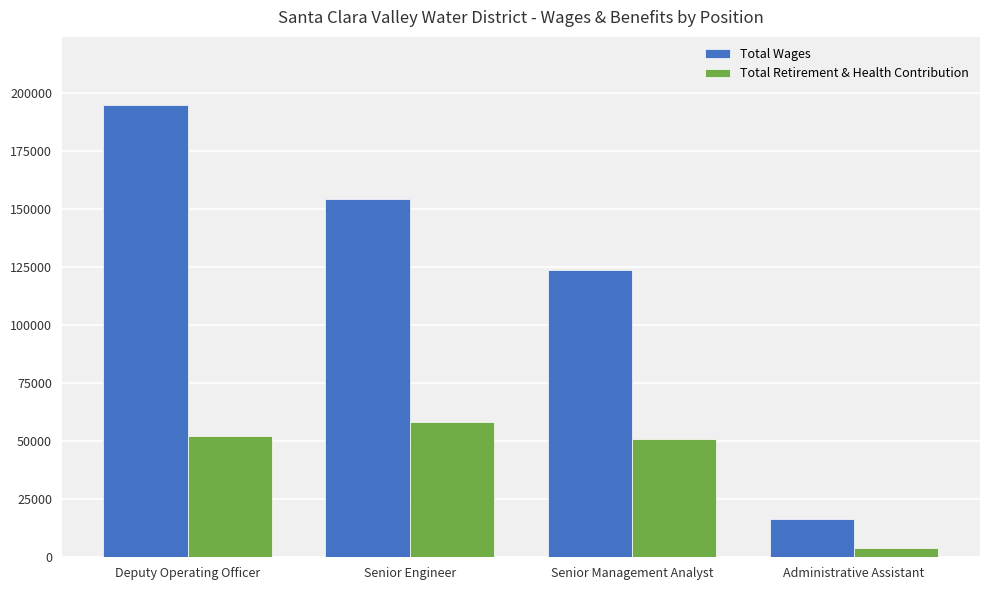

What is the sum of all Total Retirement & Health Contribution values?

165463